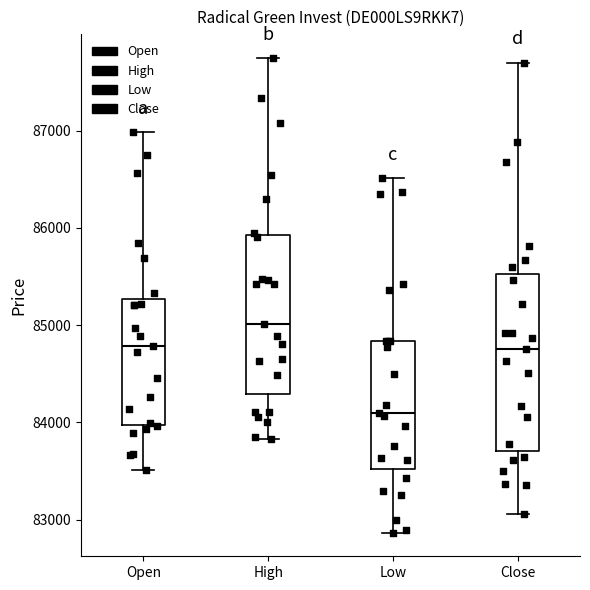

Where does the median line of the box for Open sit on the y-axis? The values are not printed on the chart, so give them approximately, as read against the axis.

84800